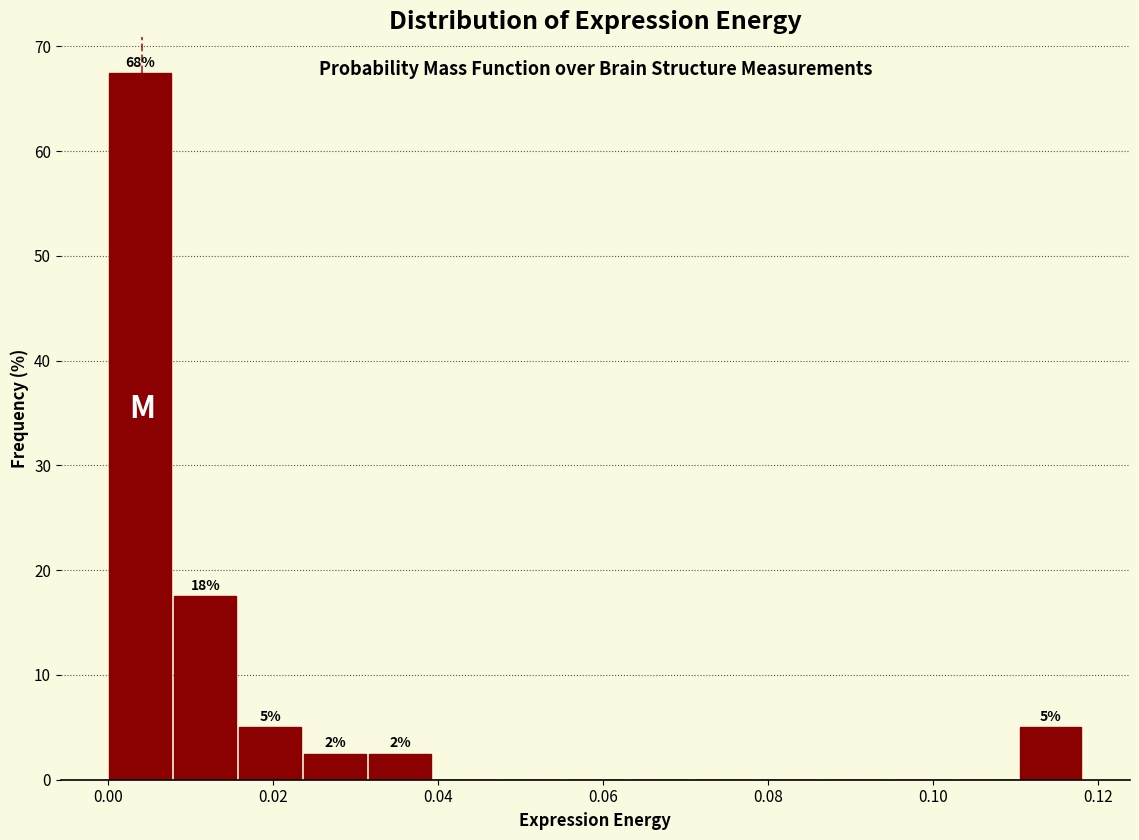

Read against the x-axis, roughly where is the centre of the tallest bar?

0.004